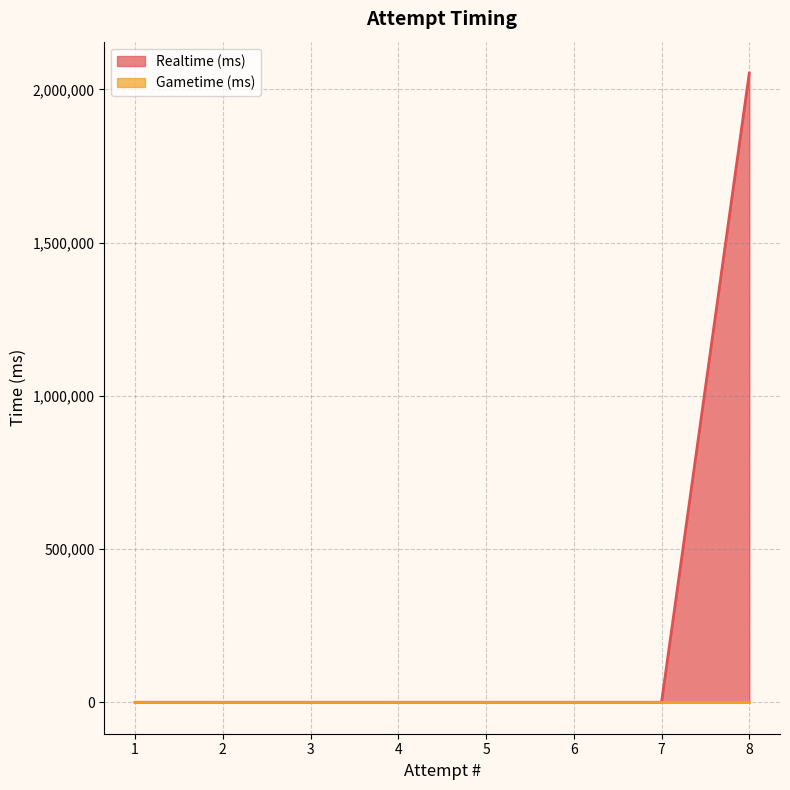

List the labels in order of value, smallest first.

1, 2, 3, 4, 5, 6, 7, 8